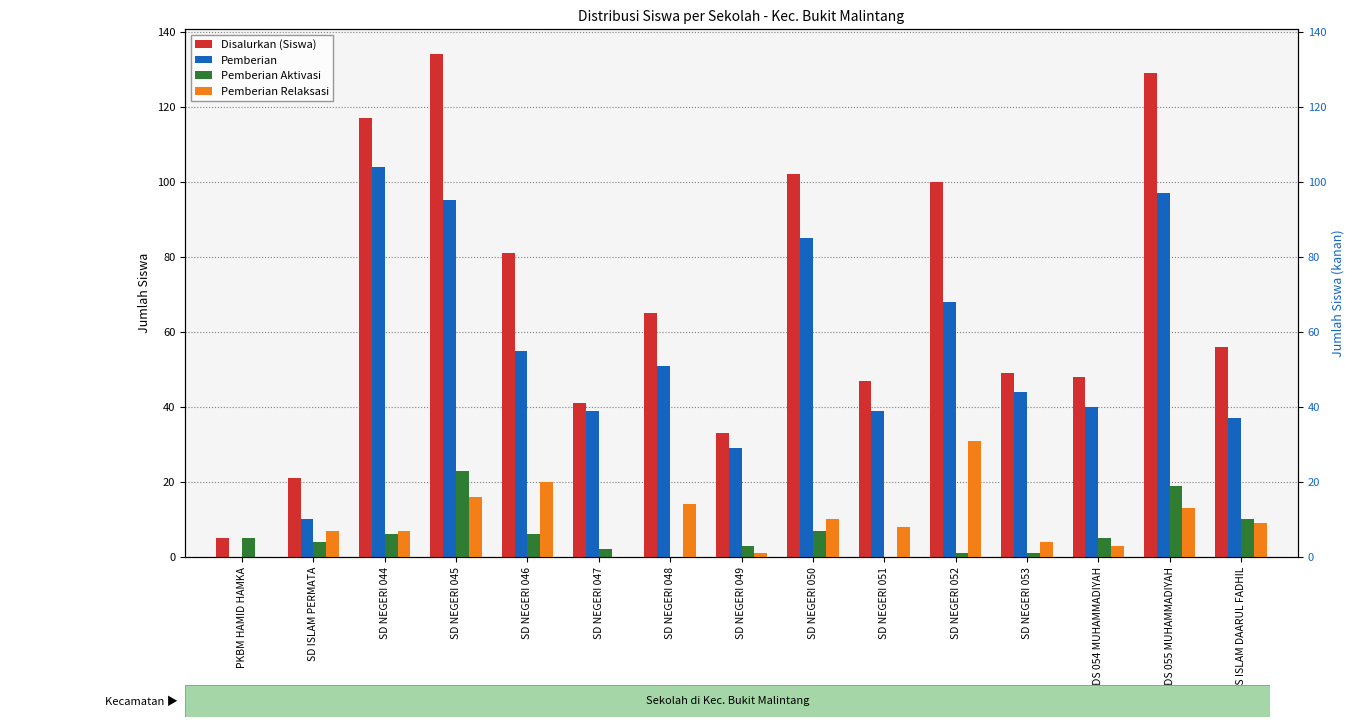

What position from the right is SD NEGERI 048?

9